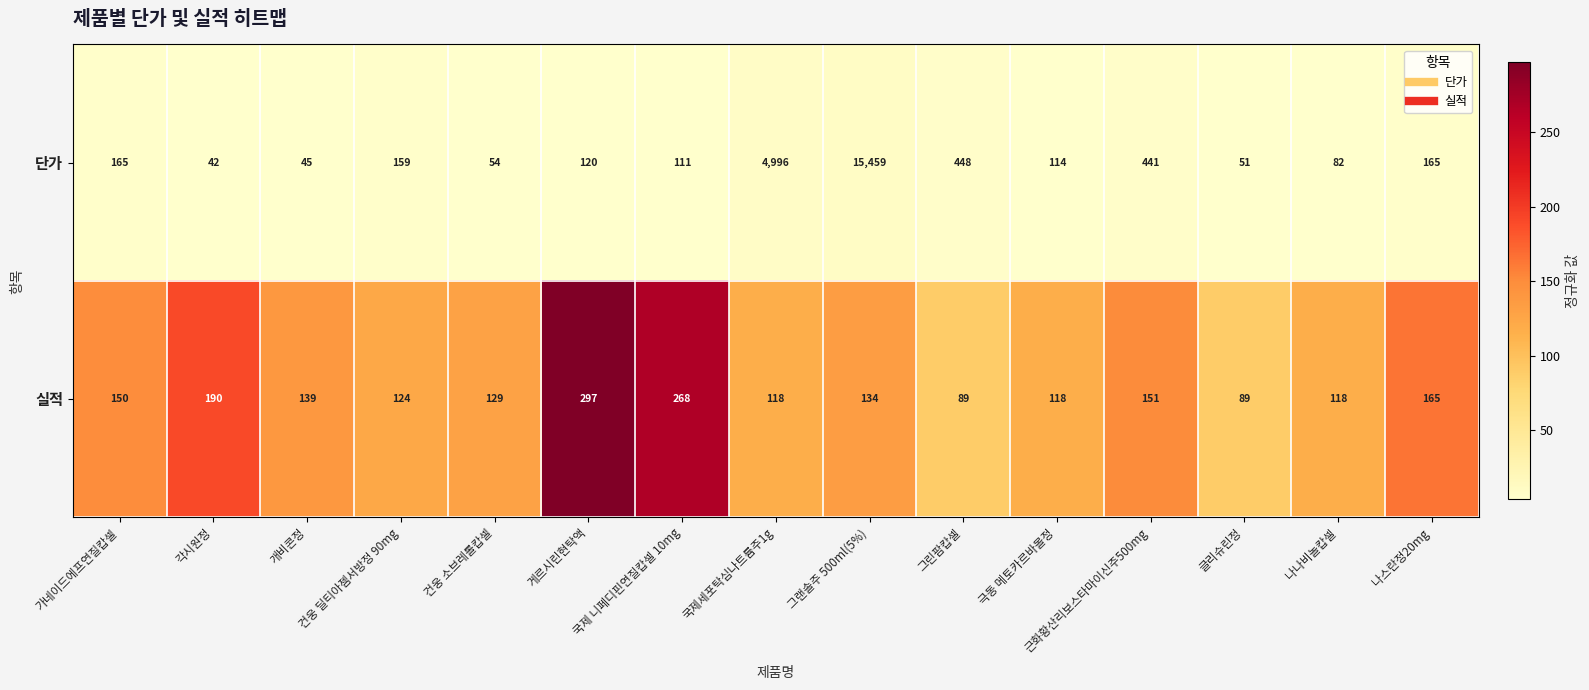

List the series in order of their peak value, lowest first.

실적, 단가